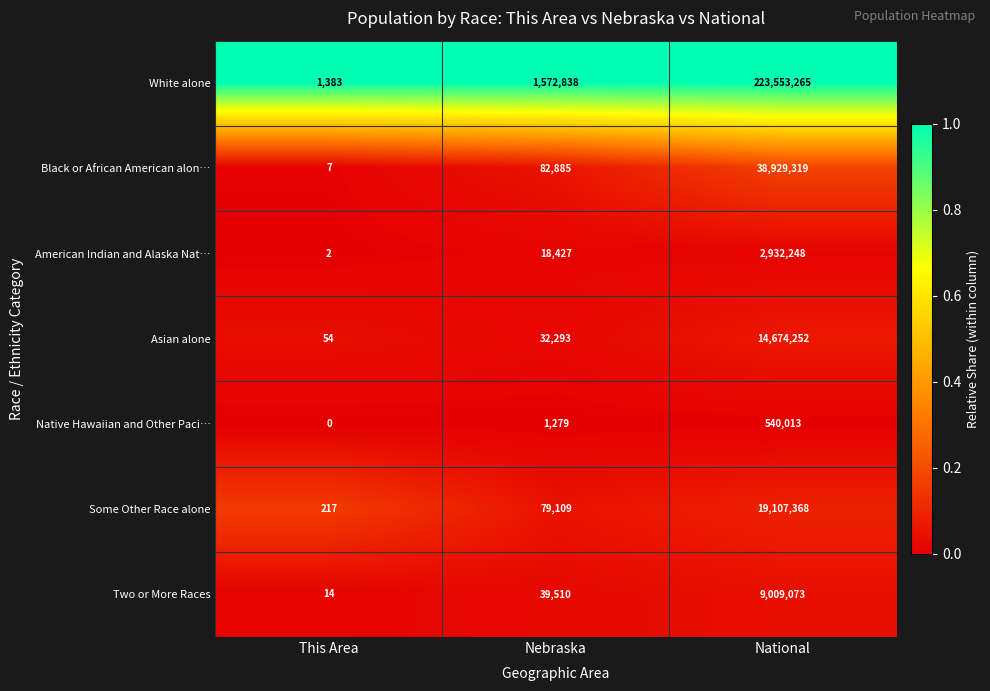

Is it true that Some Other Race alone equals 293 at This Area?

False